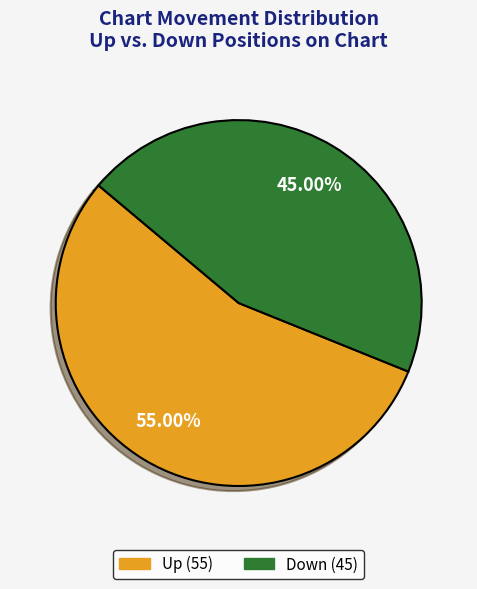

Does any single category account for the majority?

Yes